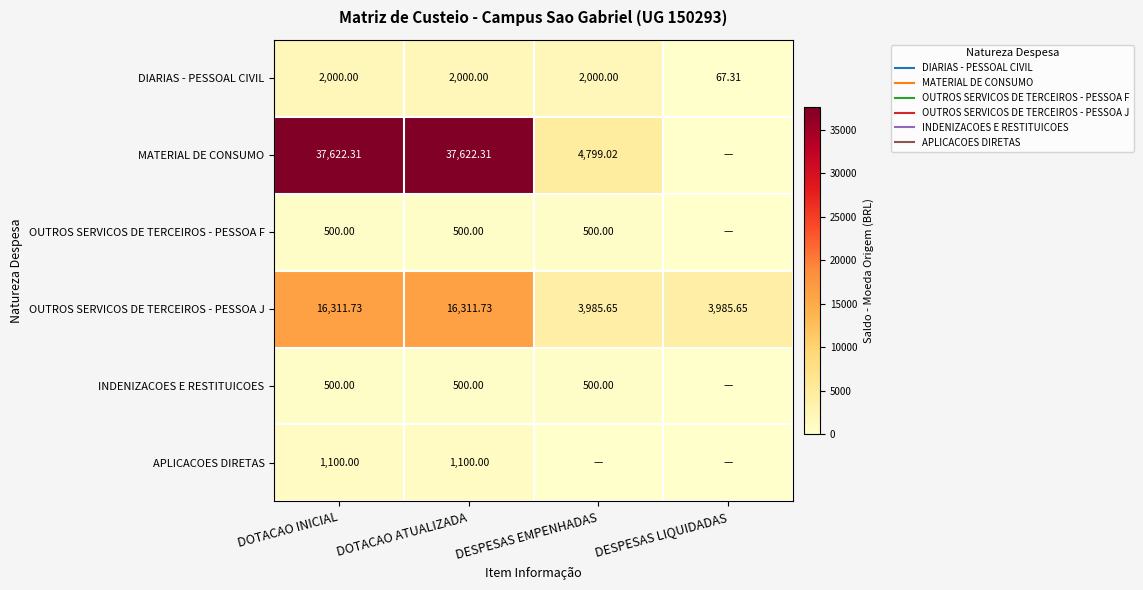

Which series has the largest total across all categories?

MATERIAL DE CONSUMO